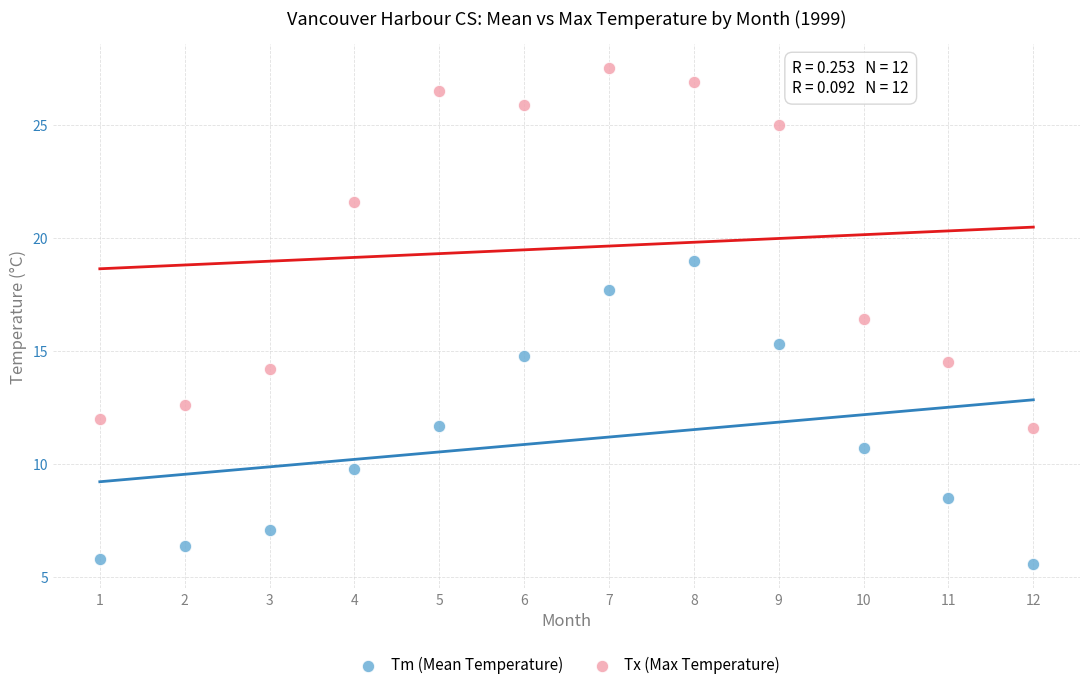

Across all series, what Y value is closest to 16?

16.4